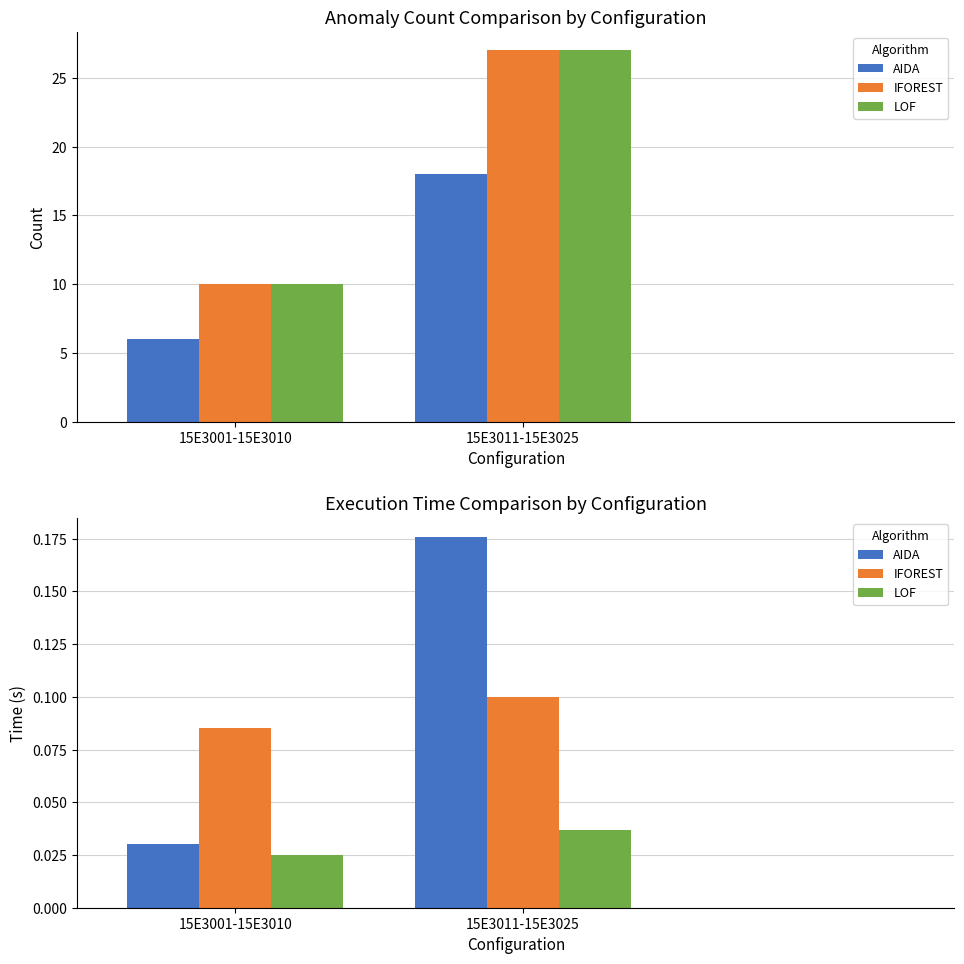

At how many categories does at least one series exceed 0?

2